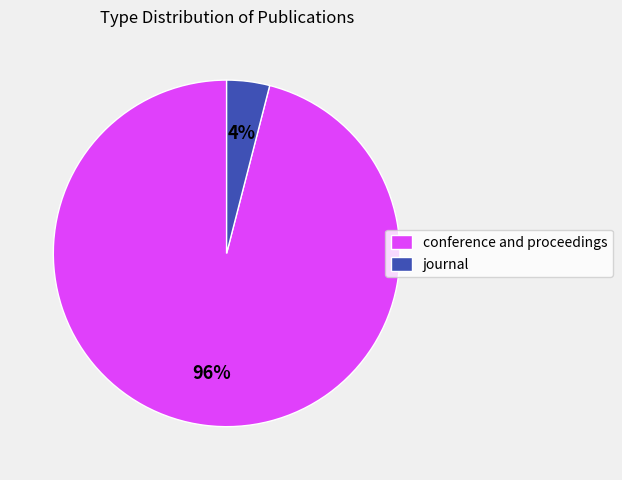

What is the largest slice in the pie chart?

conference and proceedings